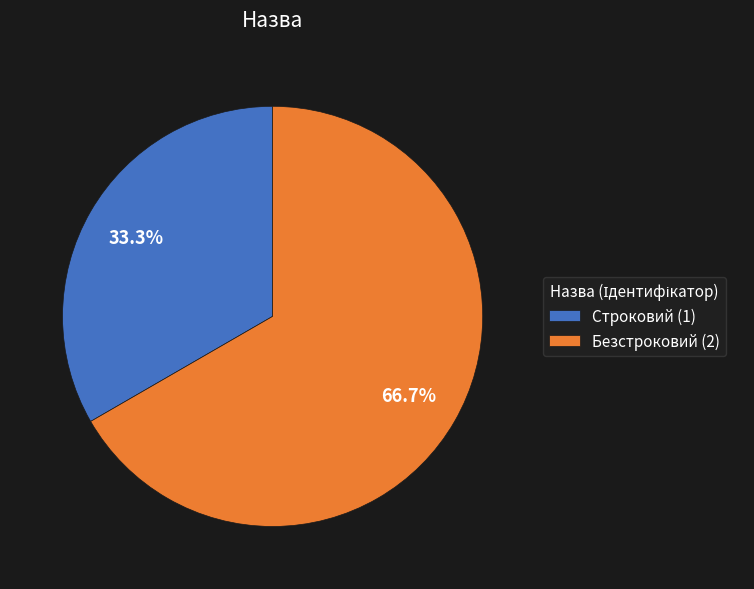

Which has a higher value, Безстроковий (2) or Строковий (1)?

Безстроковий (2)